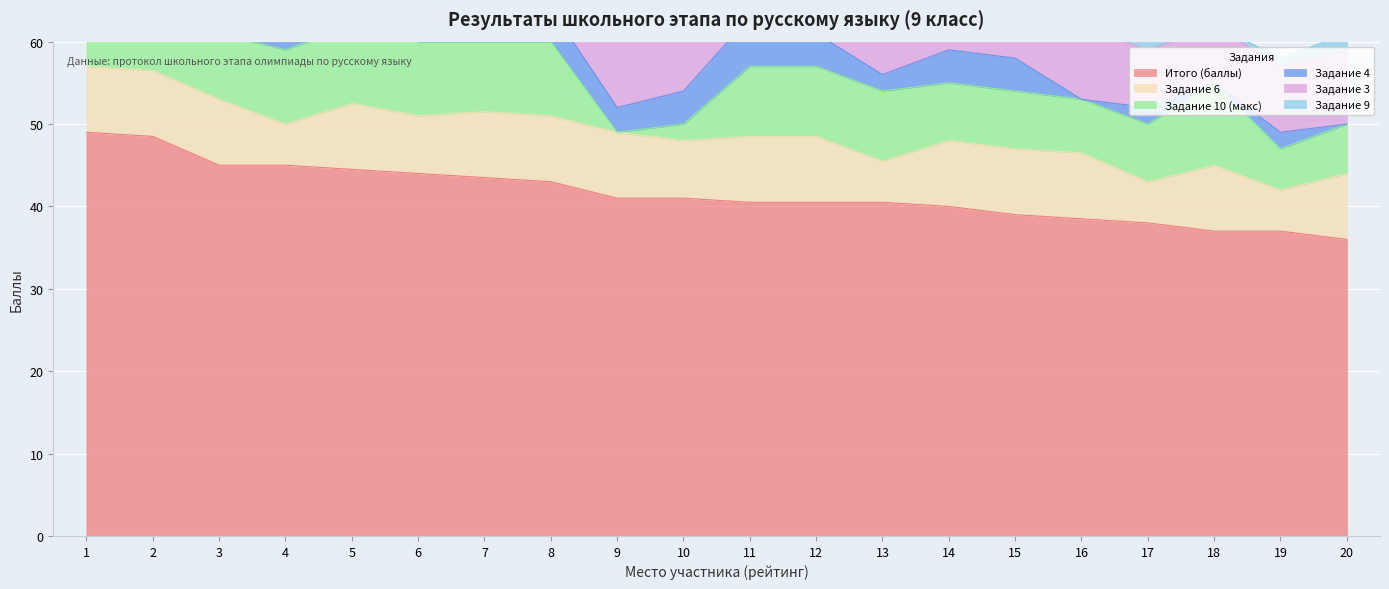

What is the difference between the highest and lowest values at 12?

38.5